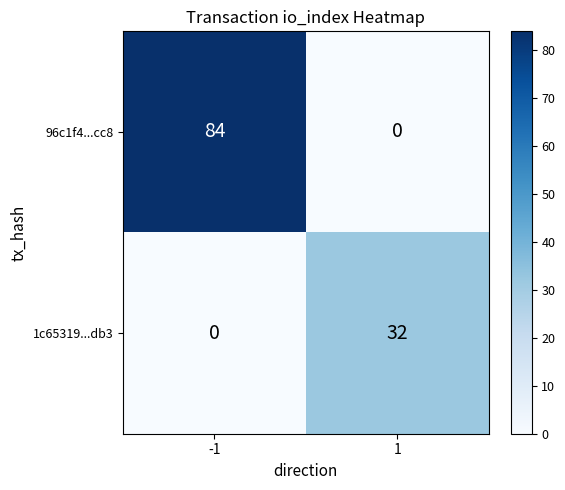

Which series has the largest total across all categories?

96c1f4...cc8